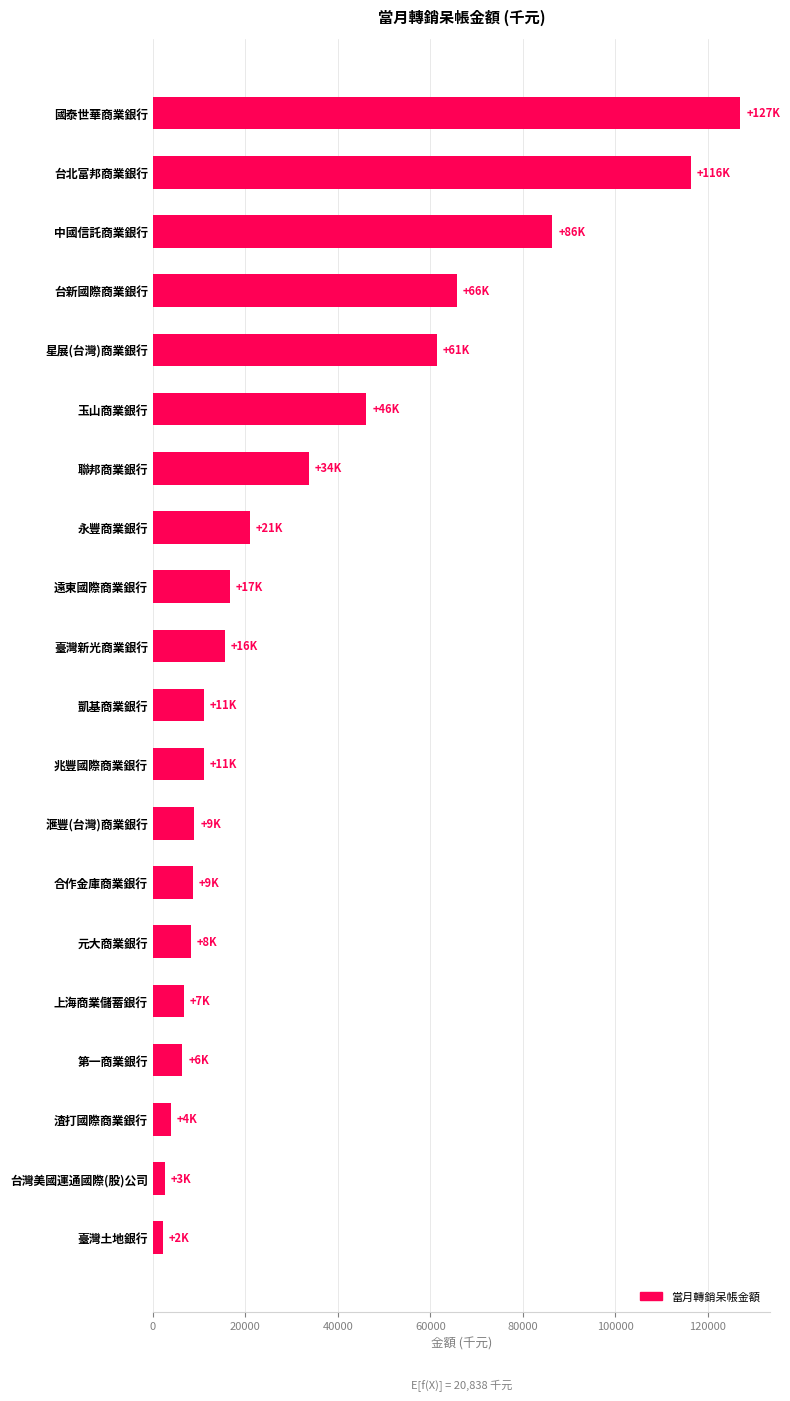

Between 玉山商業銀行 and 兆豐國際商業銀行, which is larger?

玉山商業銀行